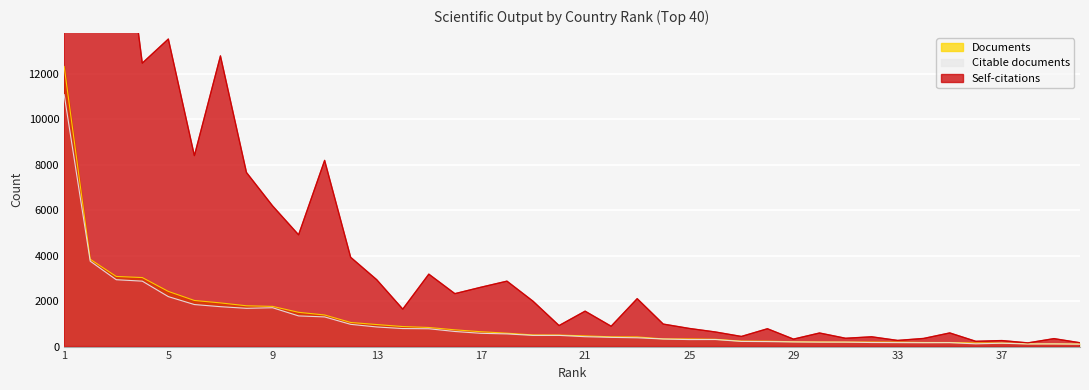

What is the minimum value shown in the chart?

107